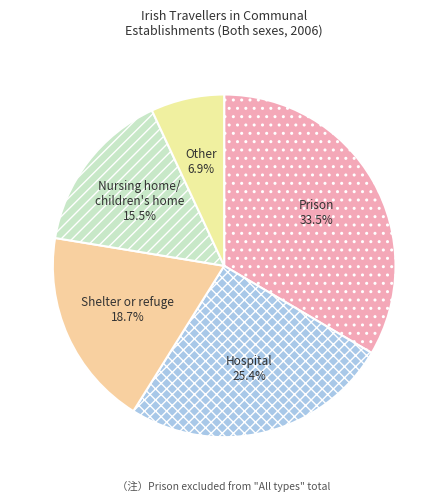

Which slice is the smallest?

Other